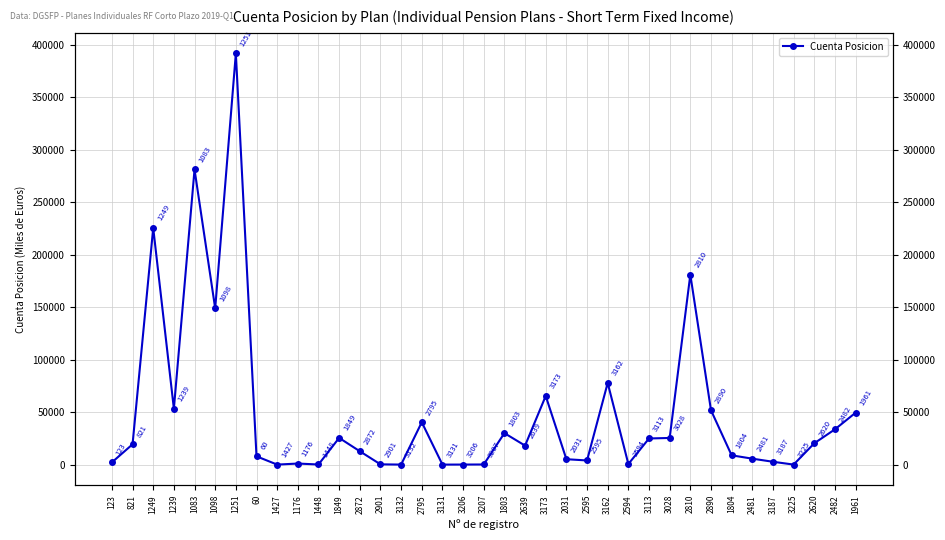

Which label corresponds to the smallest value in the chart?

3131